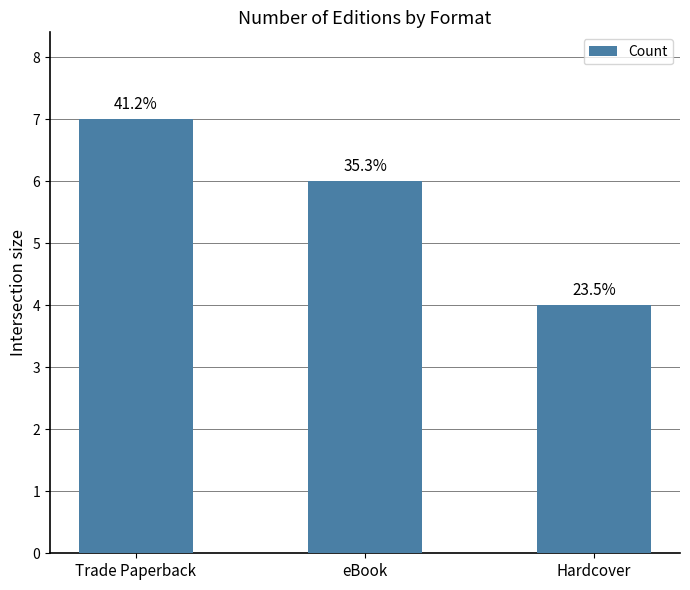

What is the difference between the maximum and minimum values?

3